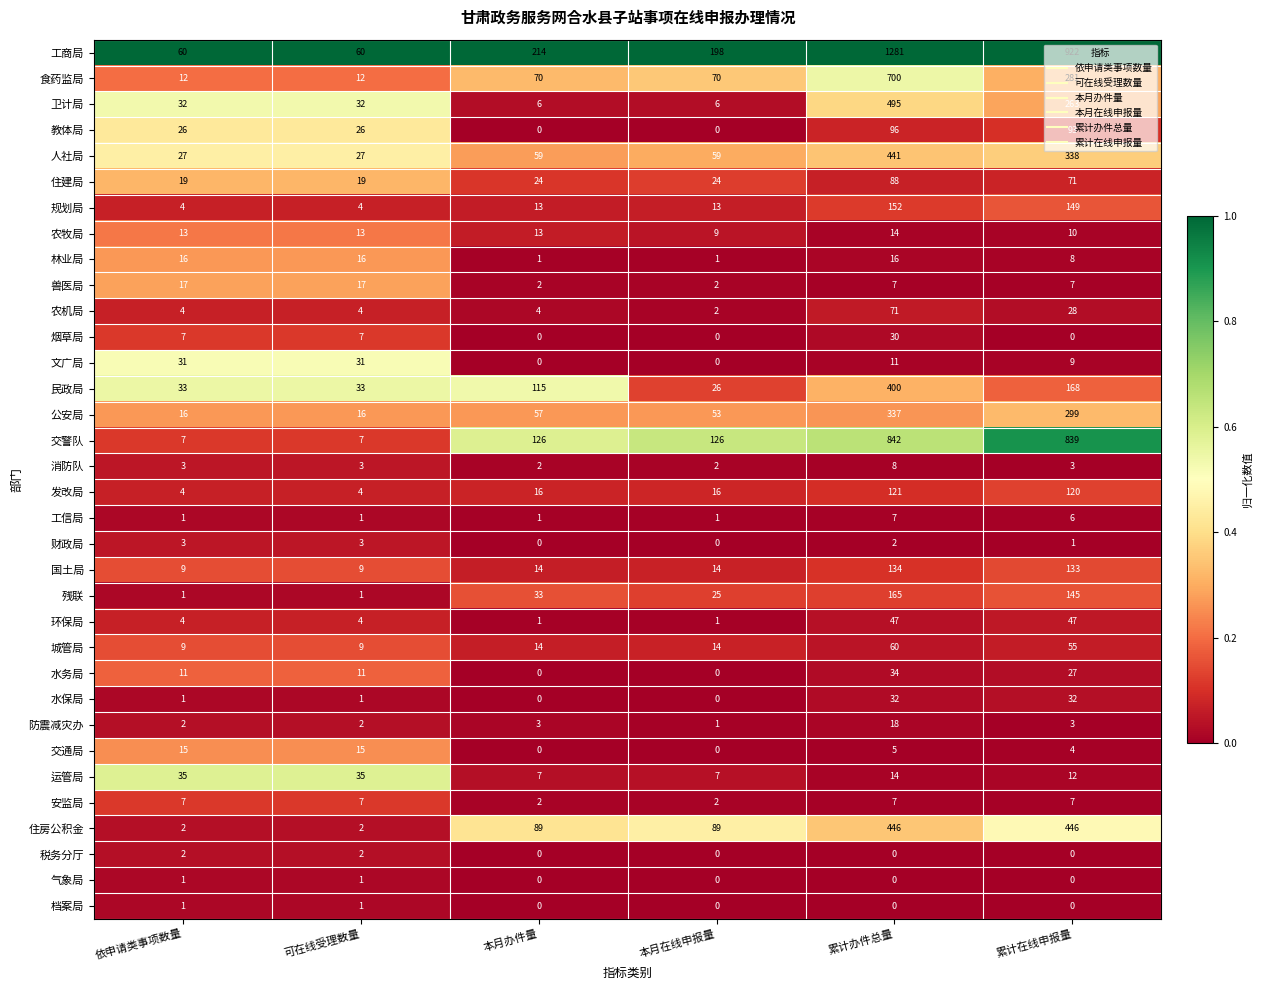

Is the value of 国土局 at 依申请类事项数量 greater than the value of 住房公积金 at 累计办件总量?

No